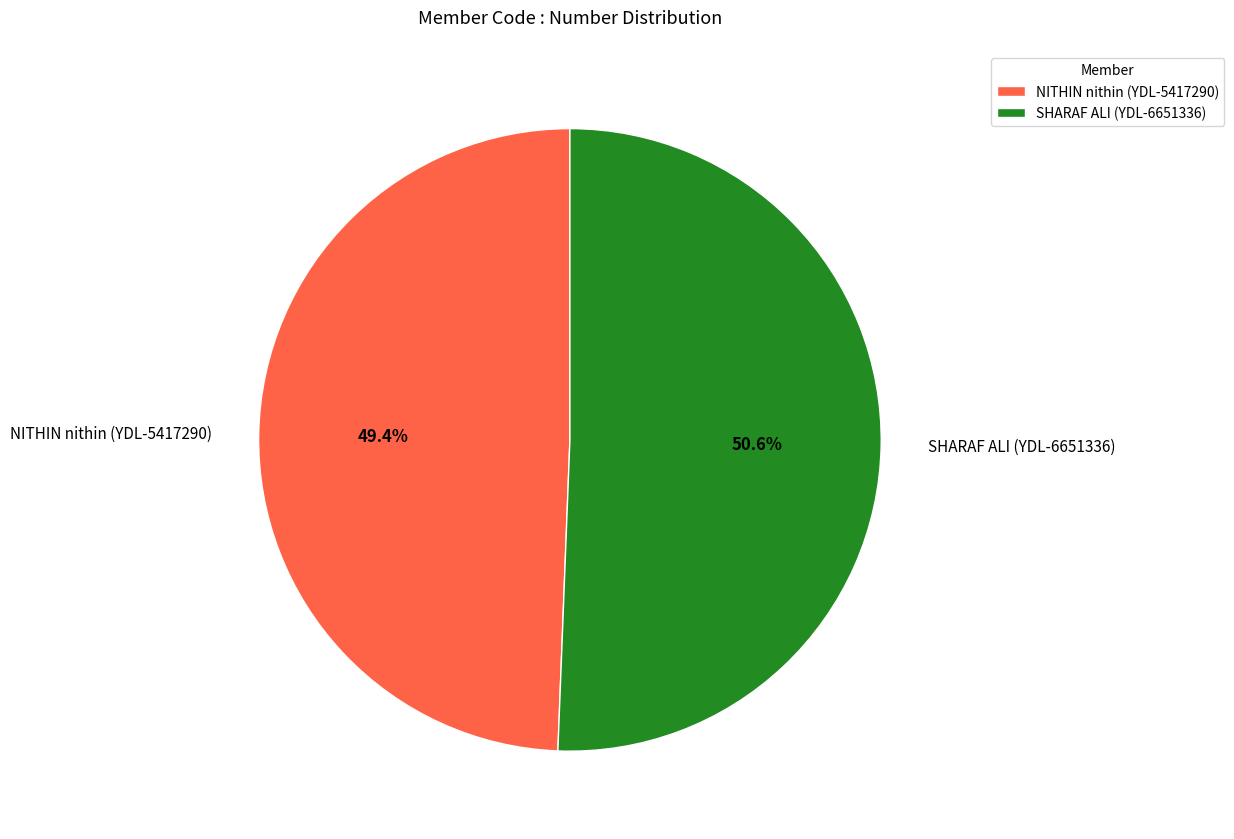

How much of the chart is everything except NITHIN nithin (YDL-5417290)?

50.6%